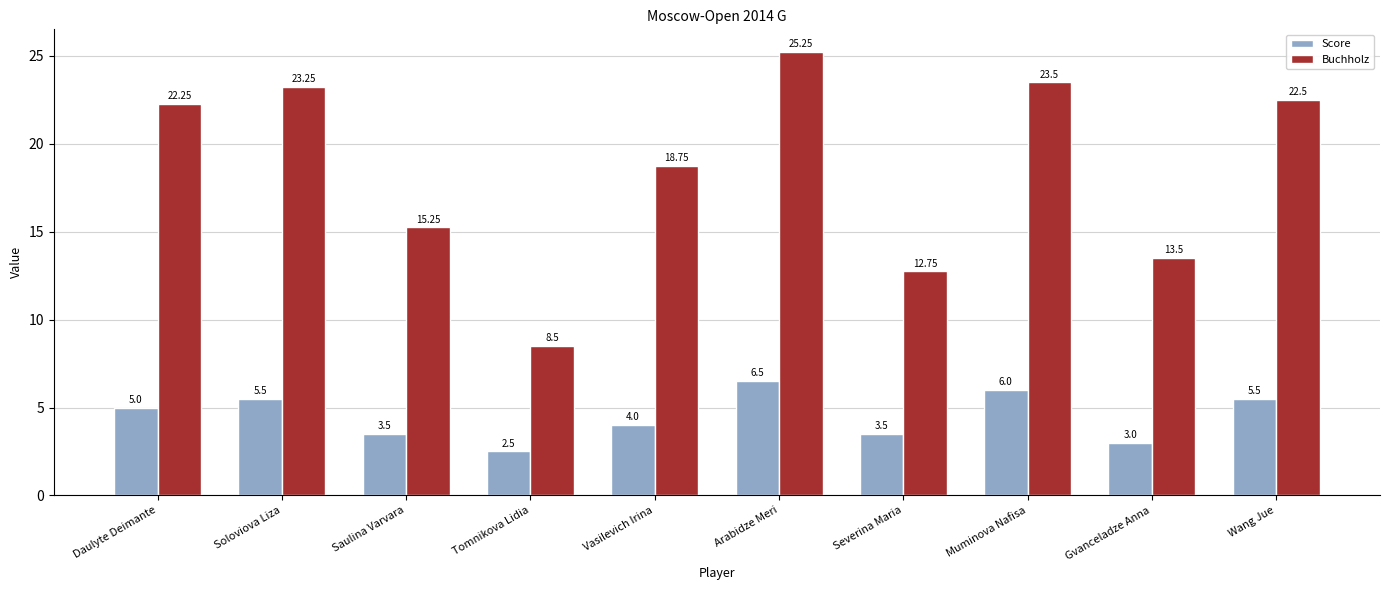

Count the number of categories in the chart.

10